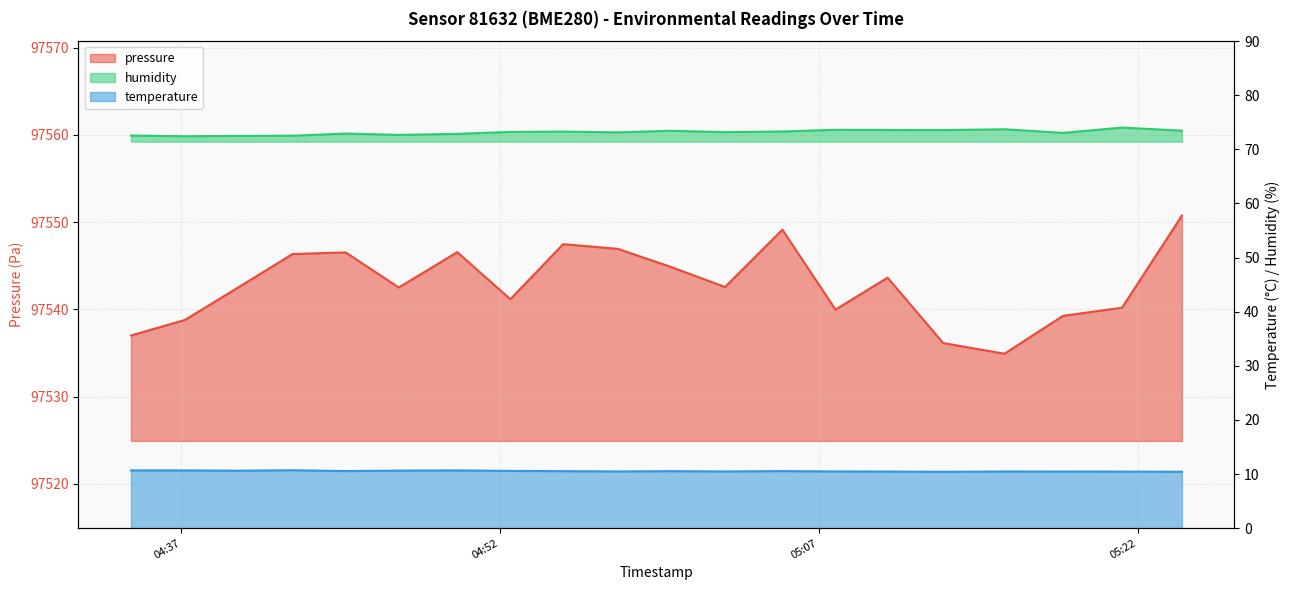

What is the smallest value displayed?

10.4